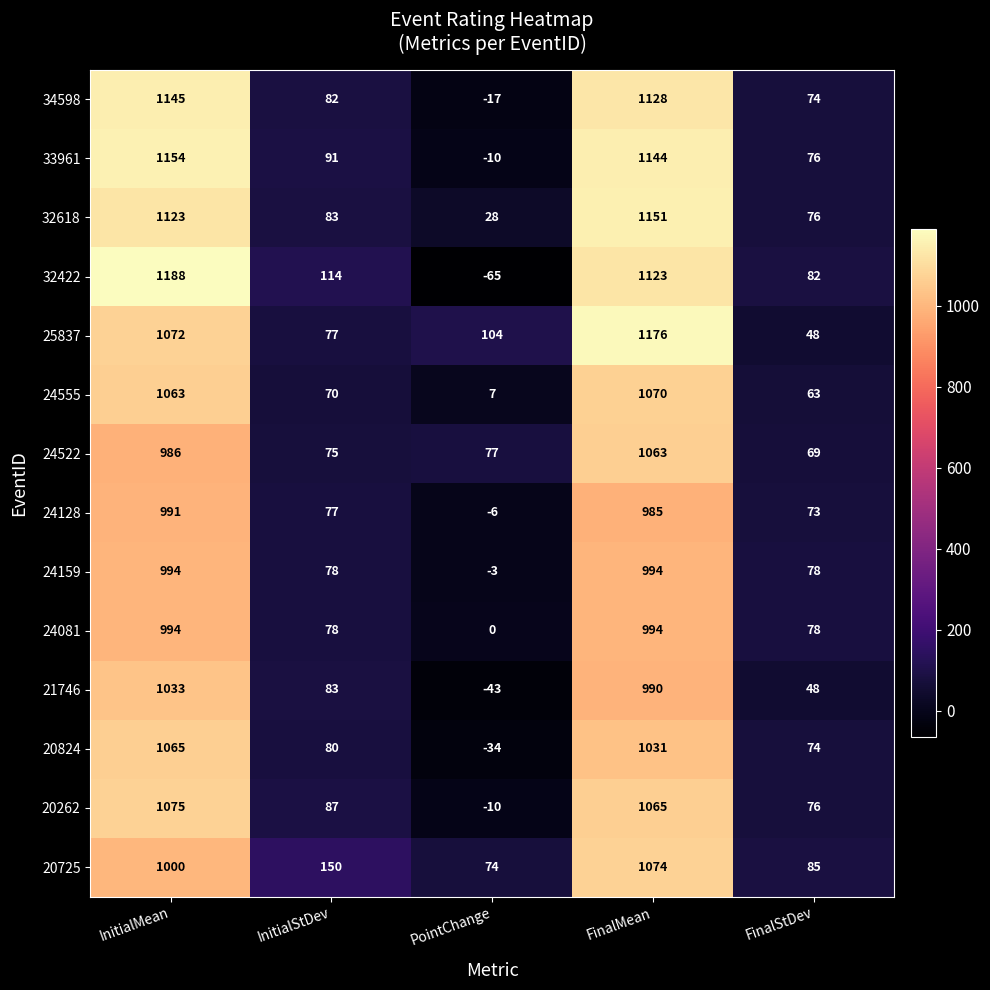

The value of 24555 at InitialStDev is 114. True or false?

False